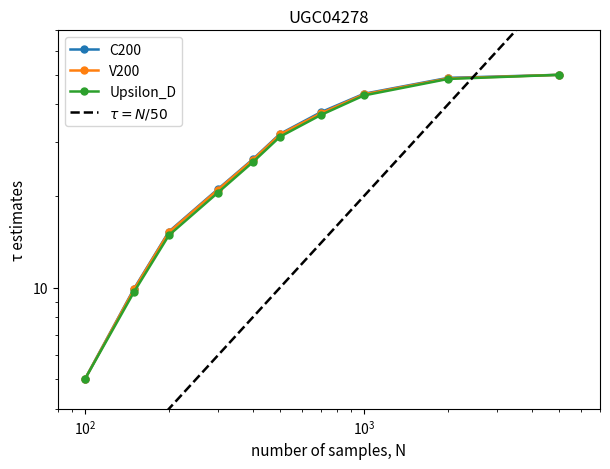

At how many categories does at least one series exceed 82?

1